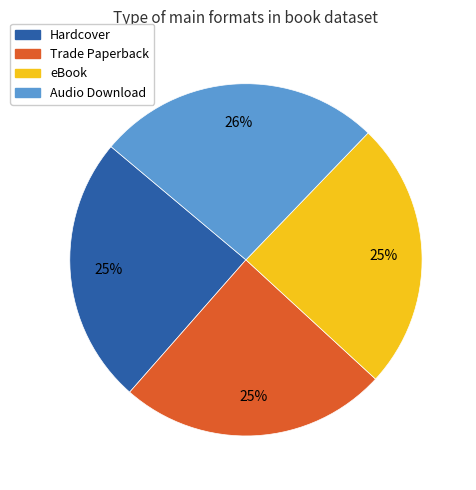

Which has a higher value, Audio Download or Trade Paperback?

Audio Download